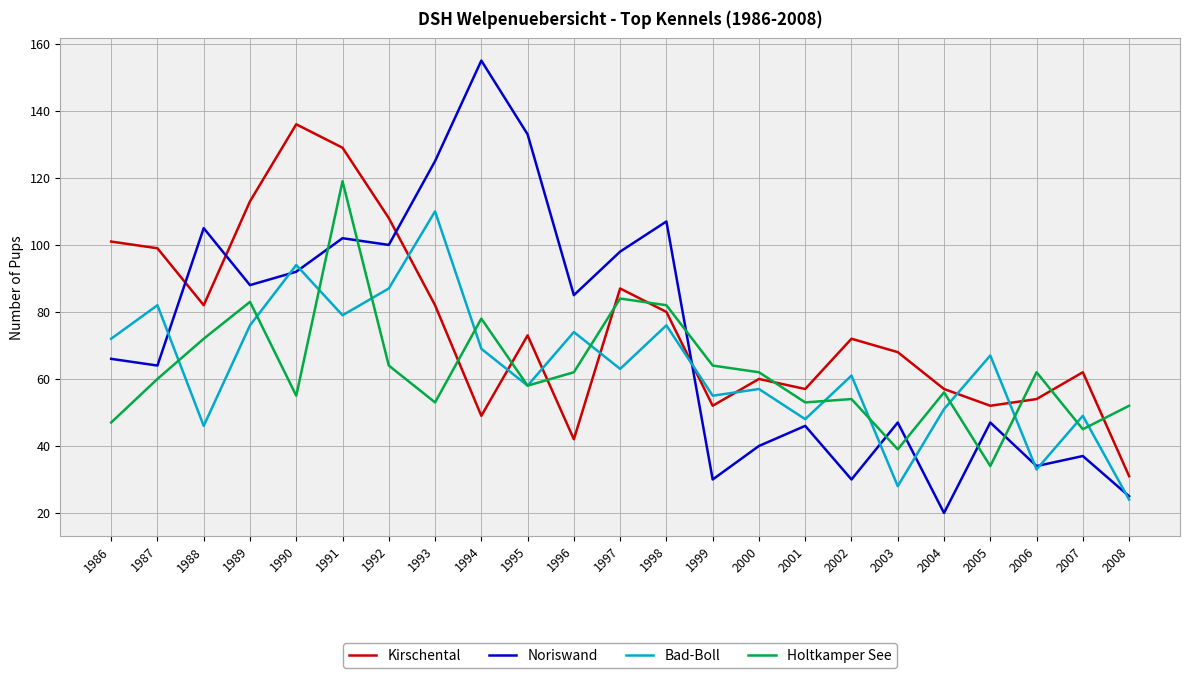

How many values in the Bad-Boll series are below 63?

11